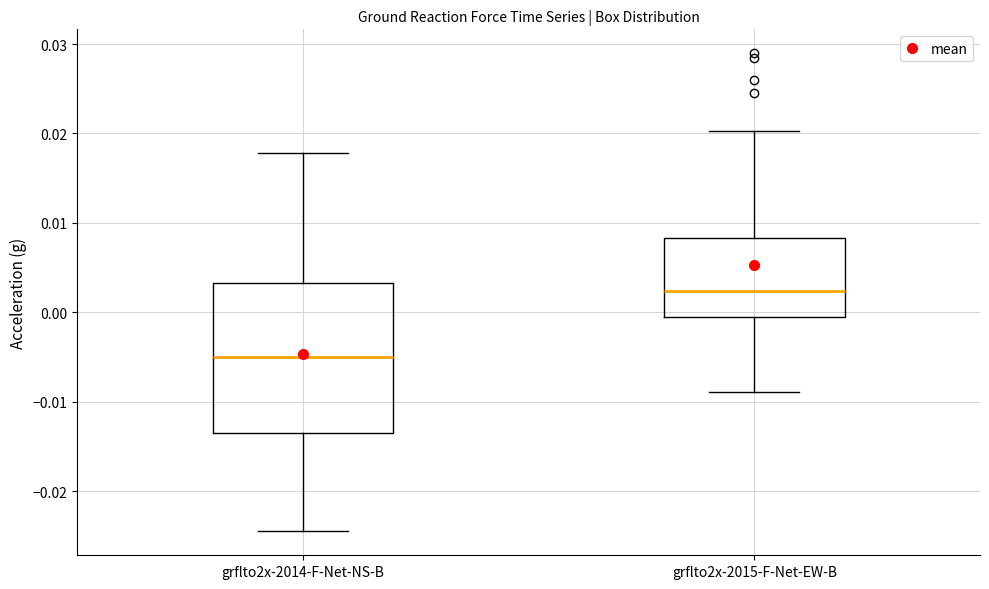

Reading left to right, read every box against the y-axis: the position of its median line, the range the box covers, and the ends of its whiskers. The values are not printed on the chart, so give them approximately, as read against the axis.

grflto2x-2014-F-Net-NS-B: median -0.005, box -0.013 to 0.003, whiskers -0.024 to 0.018
grflto2x-2015-F-Net-EW-B: median 0.002, box -0.001 to 0.008, whiskers -0.009 to 0.020